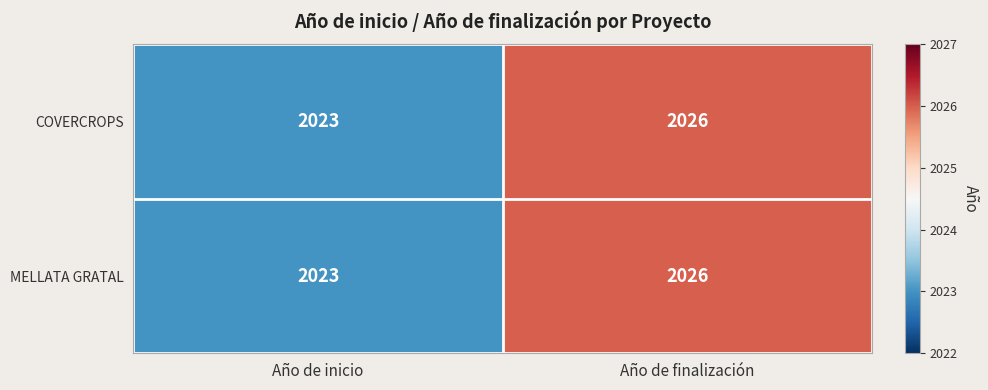

Reading left to right, what are all the values shown in this chart?

COVERCROPS: Año de inicio=2023	Año de finalización=2026
MELLATA GRATAL: Año de inicio=2023	Año de finalización=2026